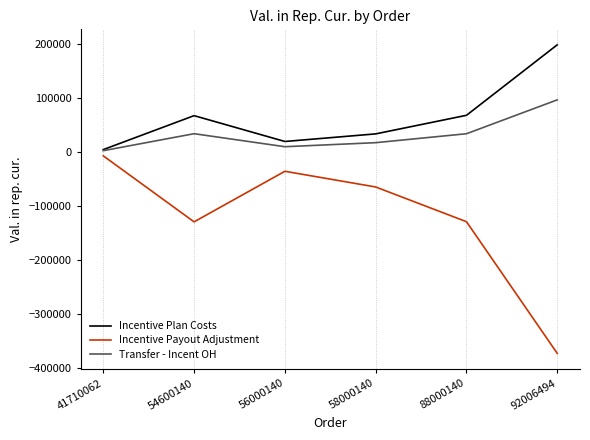

What are all the series names shown in the legend?

Incentive Plan Costs, Incentive Payout Adjustment, Transfer - Incent OH